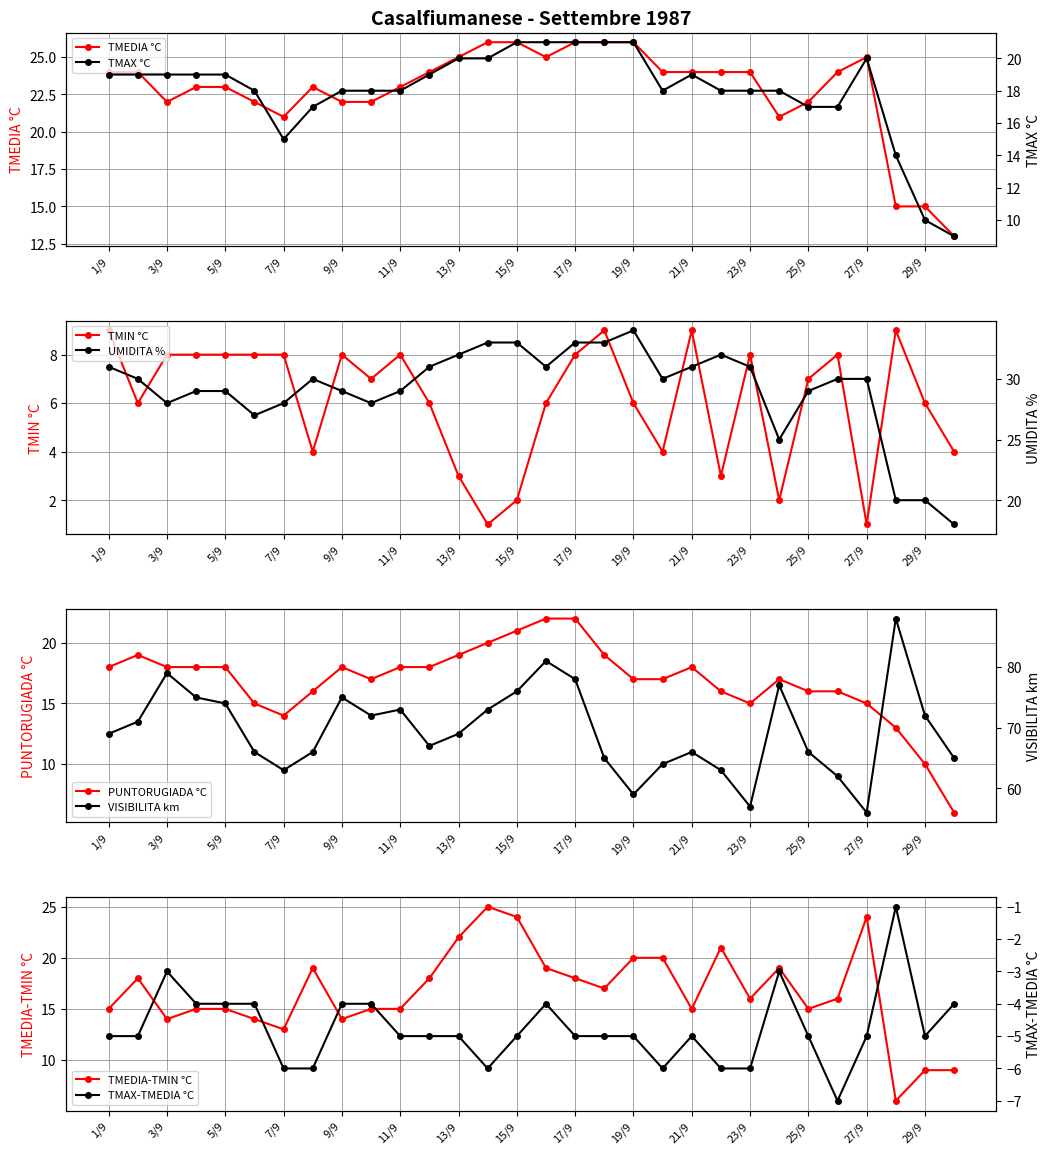

Is it true that TMEDIA °C equals 7 at 29/9?

False